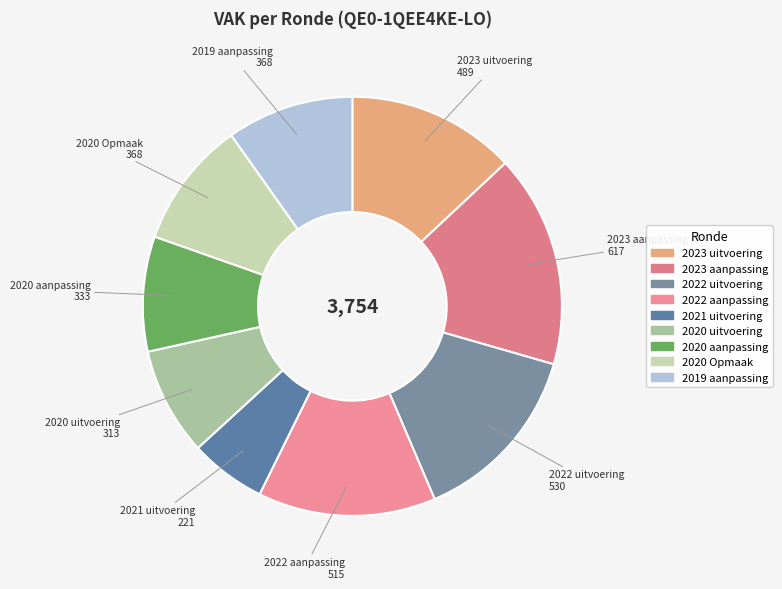

Do 2020 Opmaak and 2020 uitvoering together represent more than half of the pie?

No